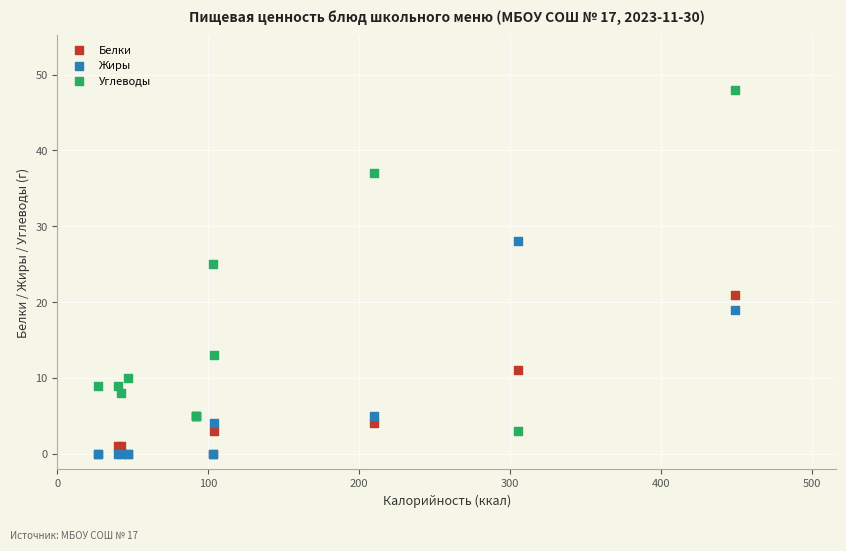

Across all series, what Y value is closest to 24?

25